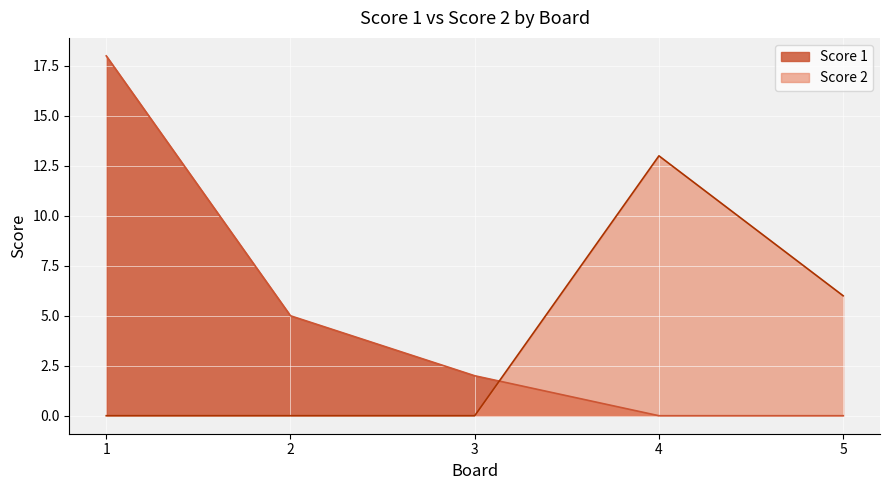

Is the value of Score 1 at 5 greater than the value of Score 2 at 1?

No